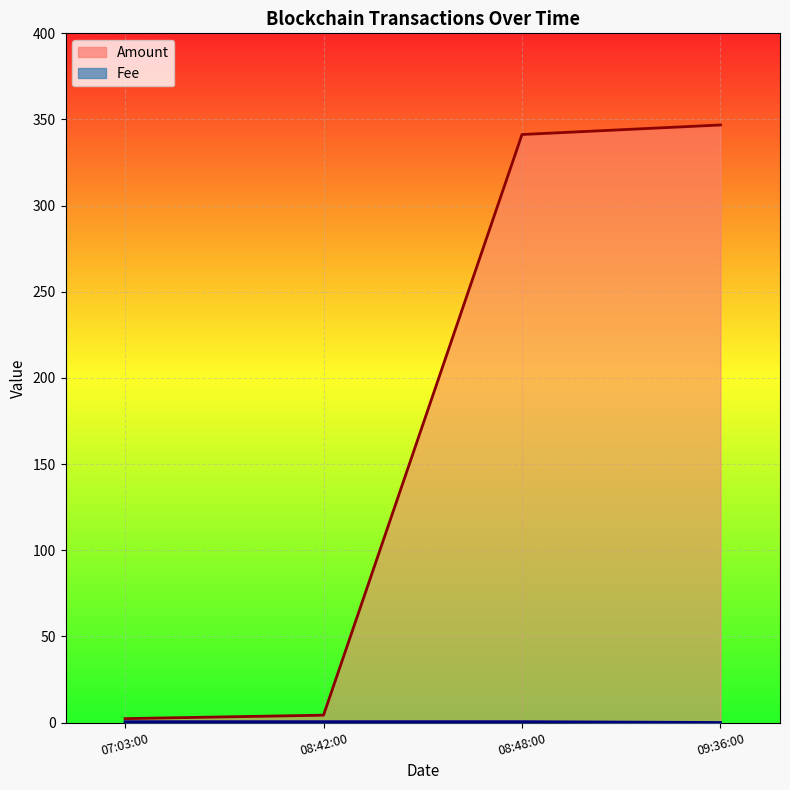

The Amount series shows 2.3 at 07:03:00. True or false?

True